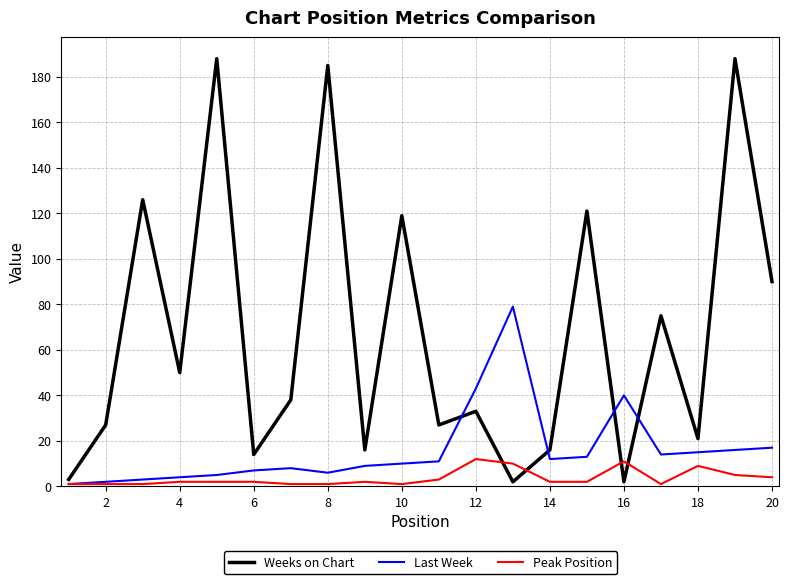

Which series has the widest spread of values?

Weeks on Chart